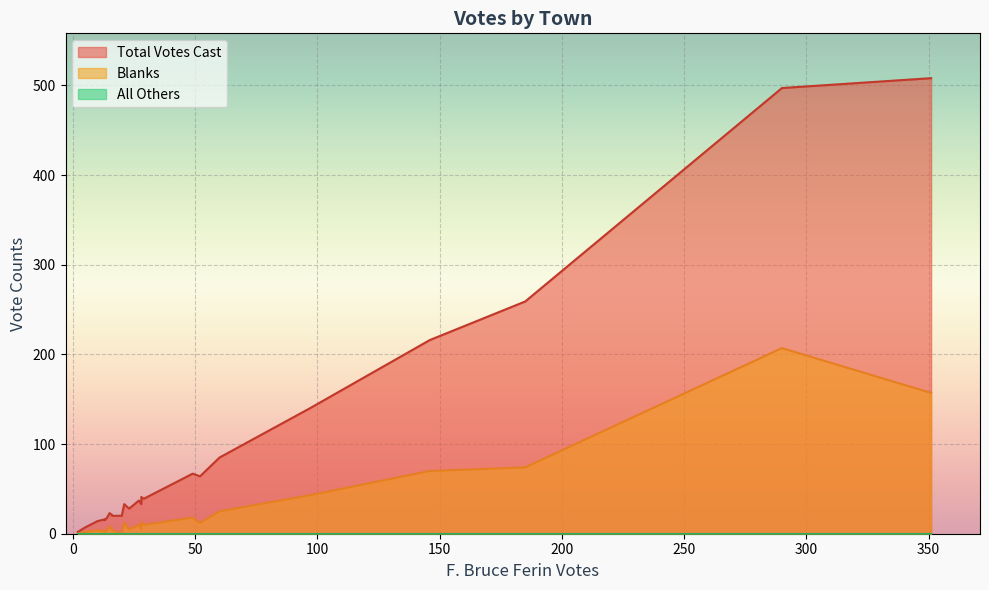

True or false: Blanks has a value of 65 at Richmond.

False